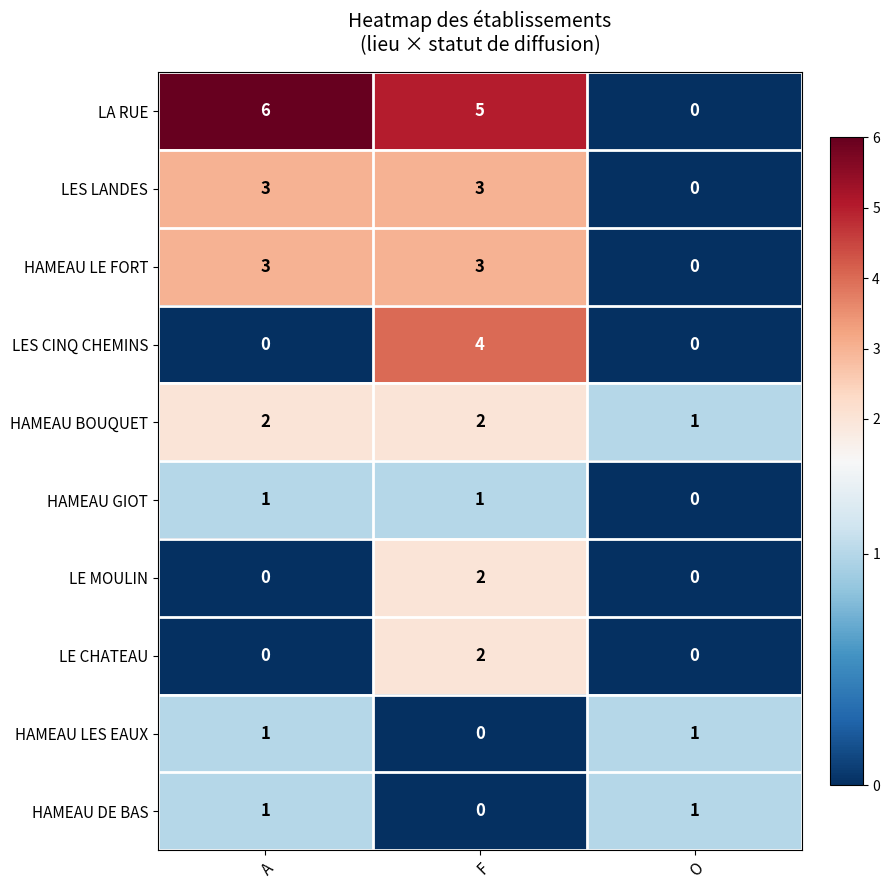

How many data points in HAMEAU LE FORT are less than 3?

1